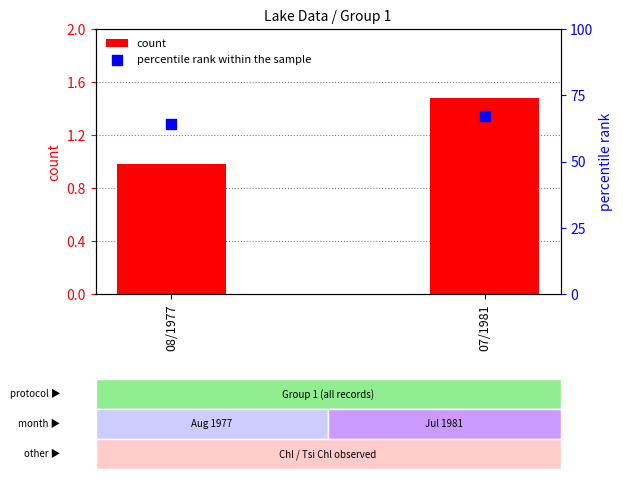

Is the value of count at 07/1981 greater than the value of percentile rank within the sample at 08/1977?

No